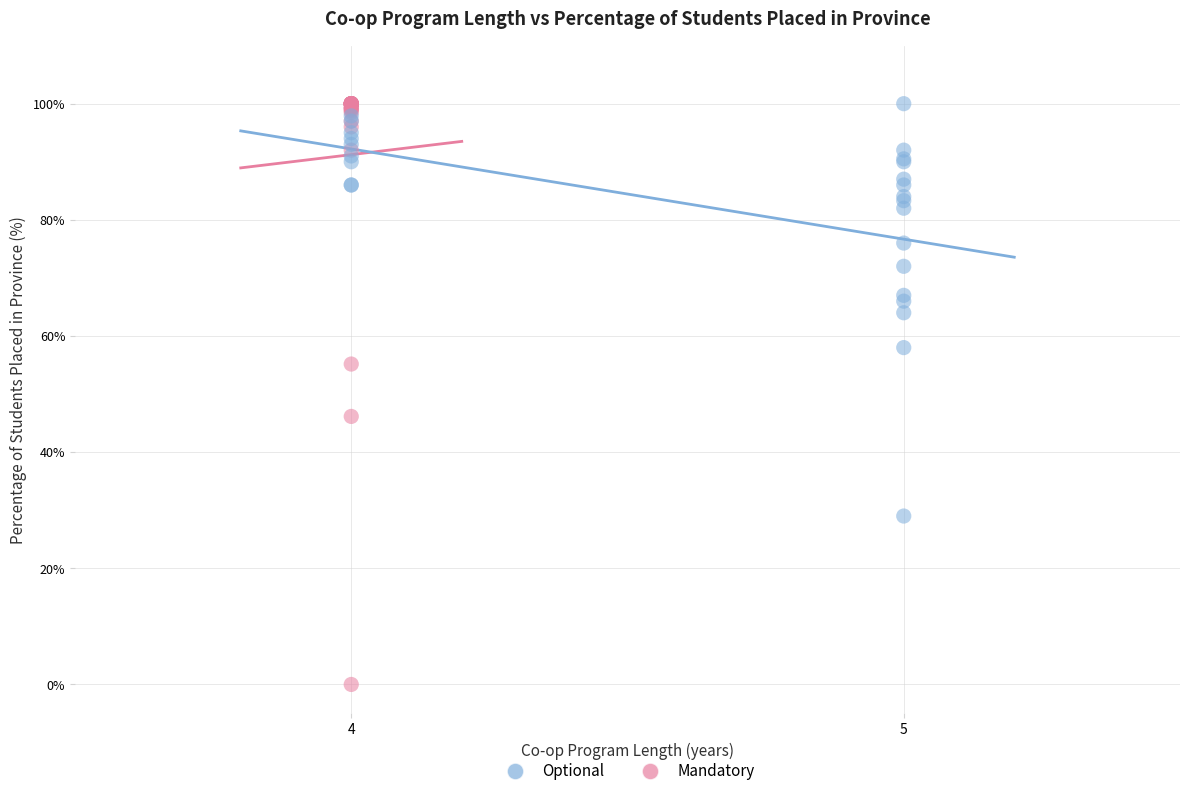

What are all the series names shown in the legend?

Optional, Mandatory